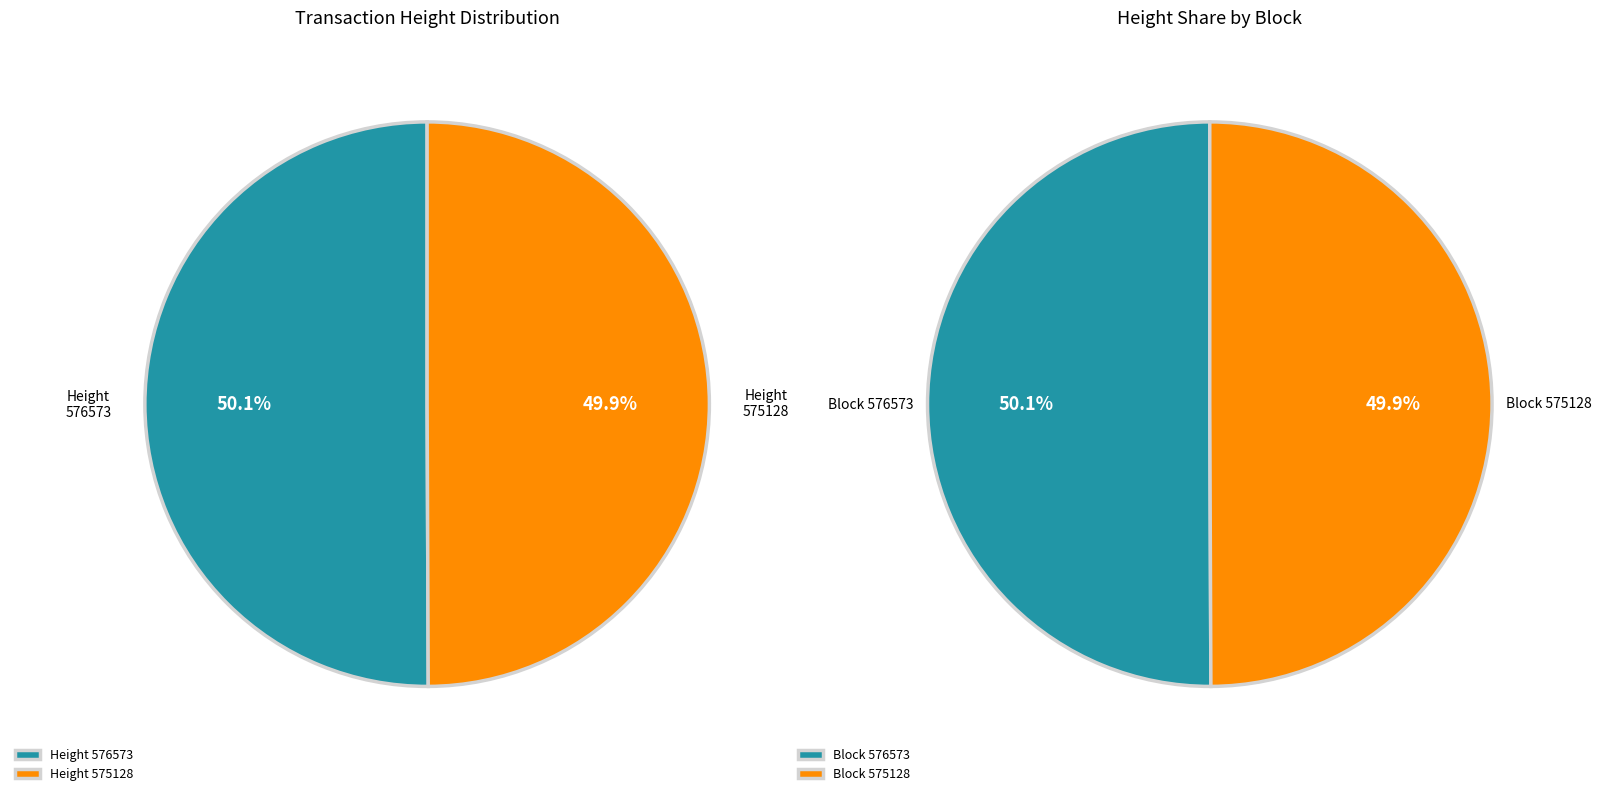

Is it true that 575128 is 50% of the pie?

True